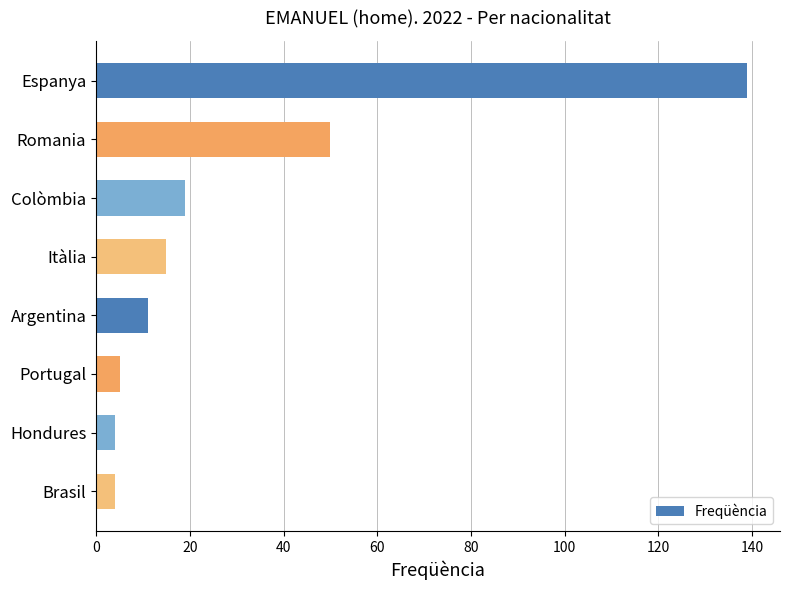

At which label is the value closest to 71?

Romania